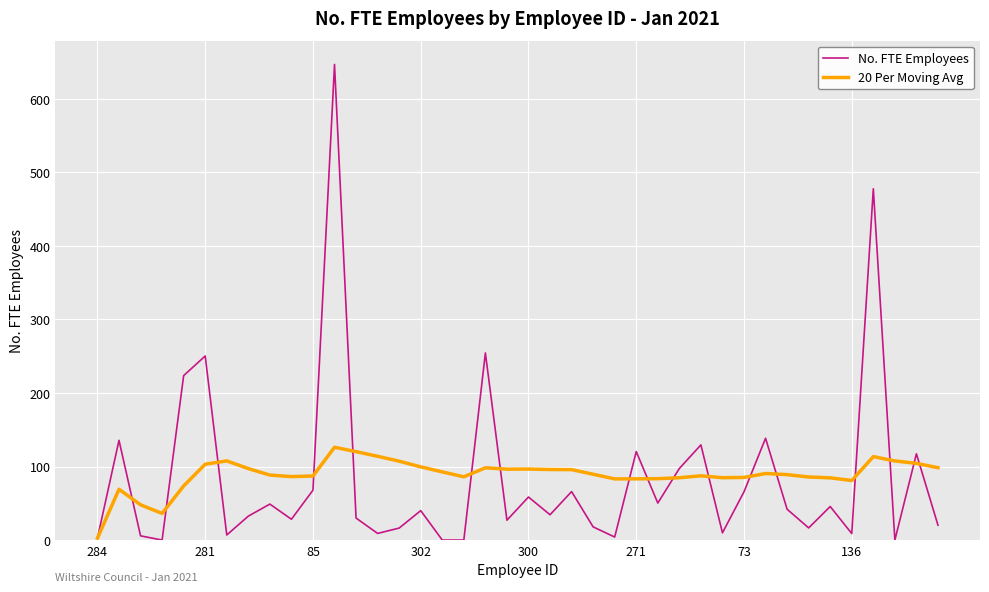

List the series in order of their peak value, lowest first.

20 Per Moving Avg, No. FTE Employees